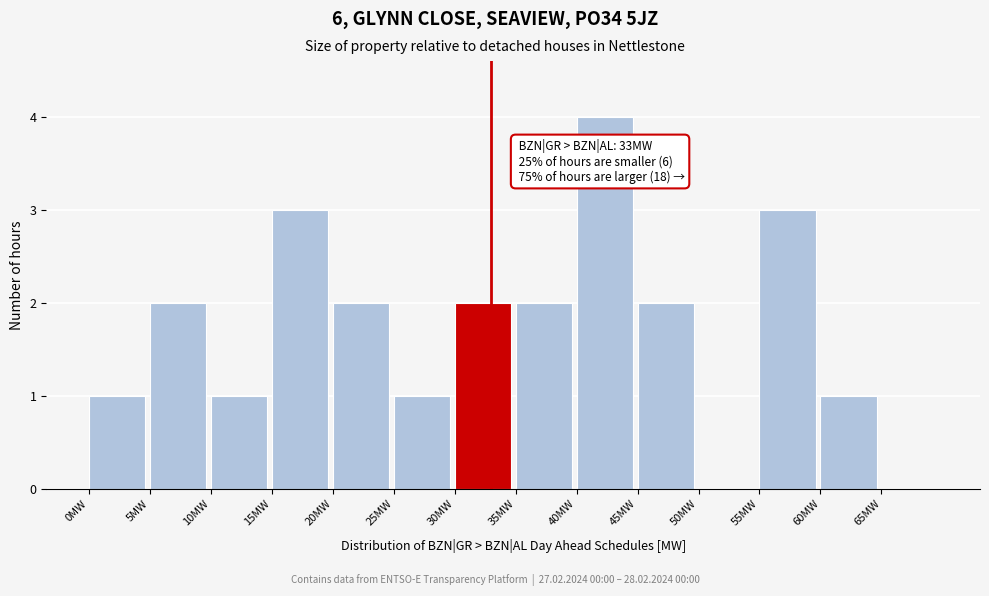

Over which range of the x-axis is the bar tallest?

40 to 45